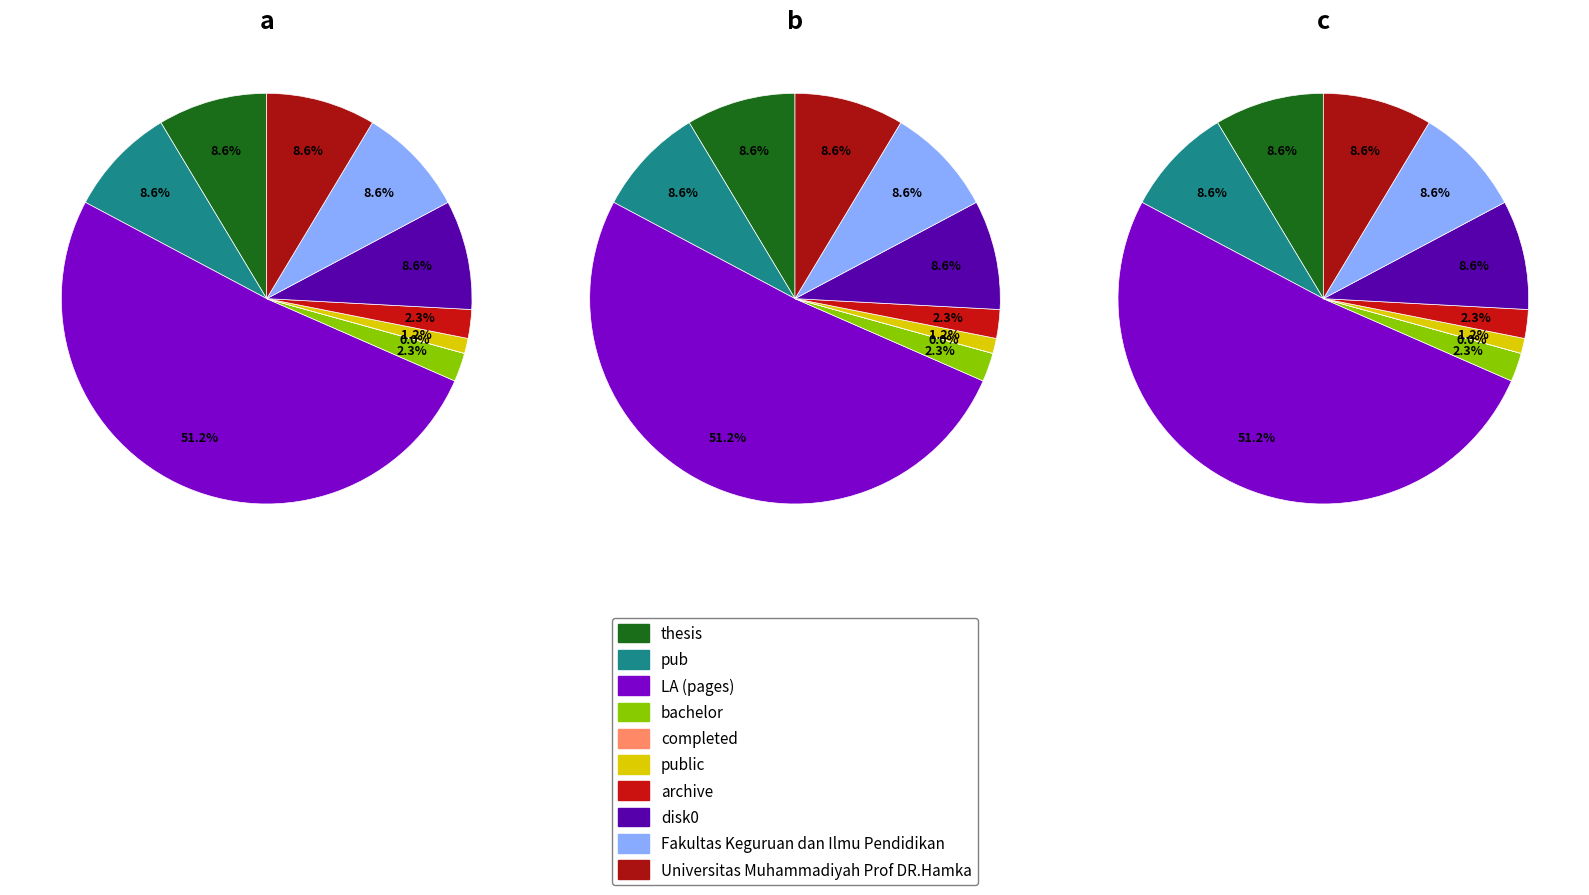

How many segments does this pie chart have?

10